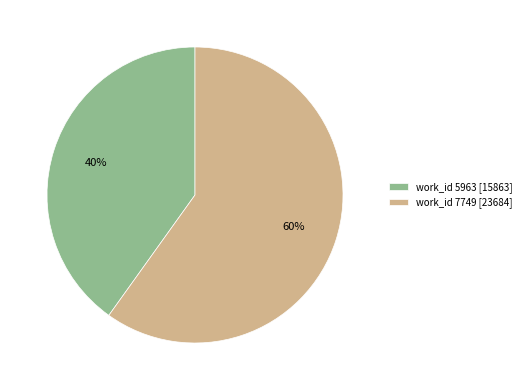

Rank the categories by value from highest to lowest.

work_id 7749 [23684], work_id 5963 [15863]